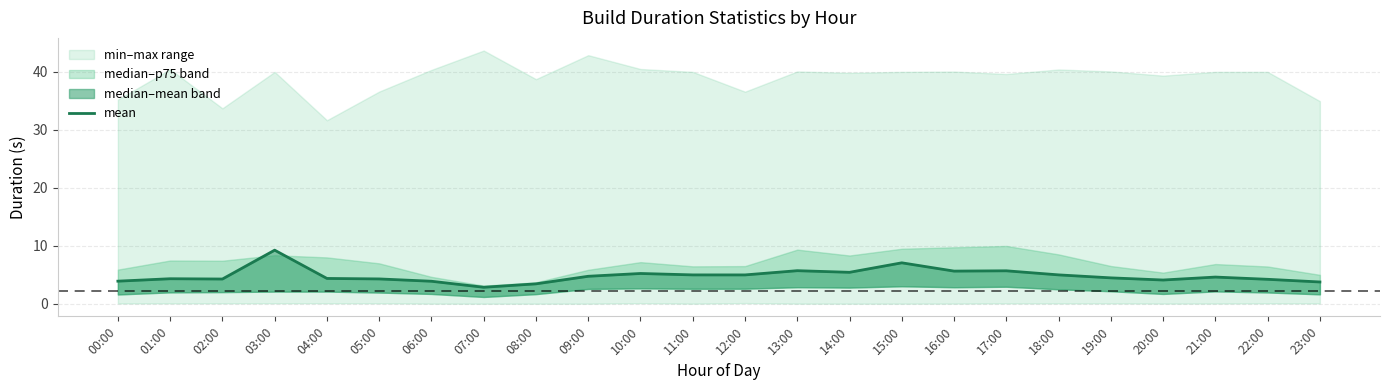

How many data points are less than 4?

5